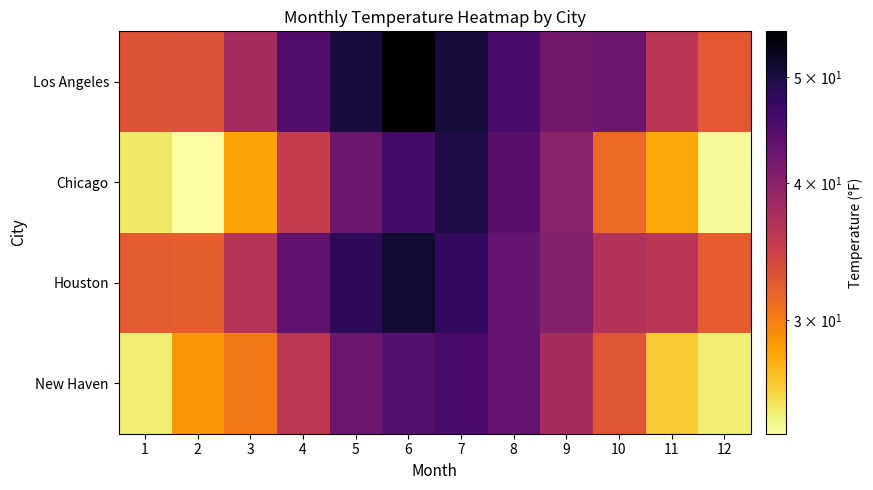

At 7, list the series in order from largest to smallest.

Los Angeles, Chicago, Houston, New Haven